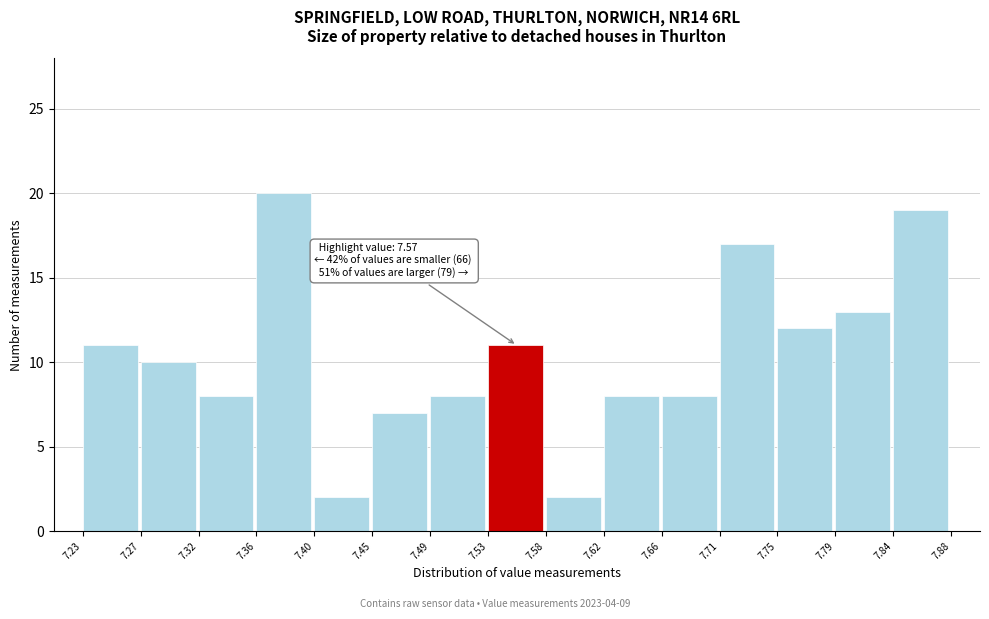

Over which range of the x-axis is the bar tallest?

7.36 to 7.40